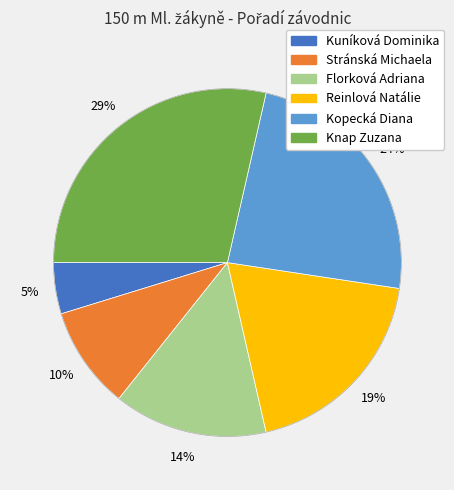

Count the number of slices in the pie.

6